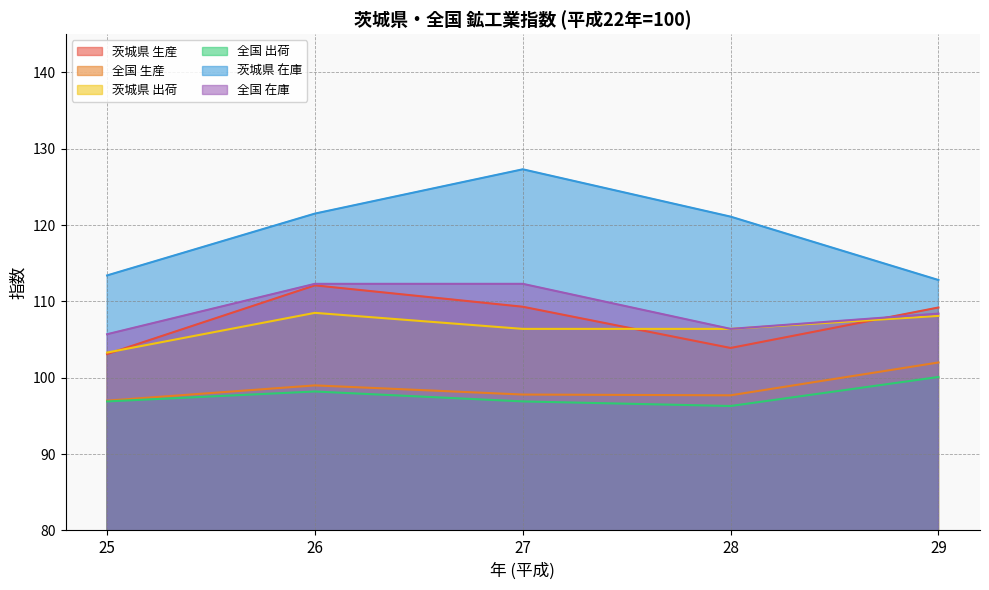

What is the sum of the 茨城県 生産 values at 29 and 26?

221.3